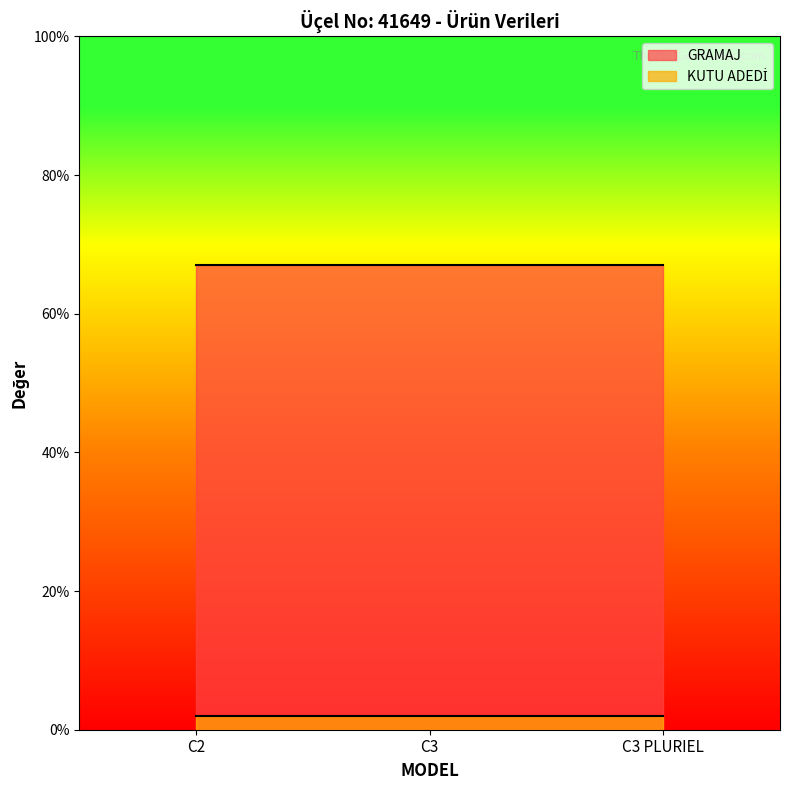

What is the label of the 3rd point from the left?

C3 PLURIEL